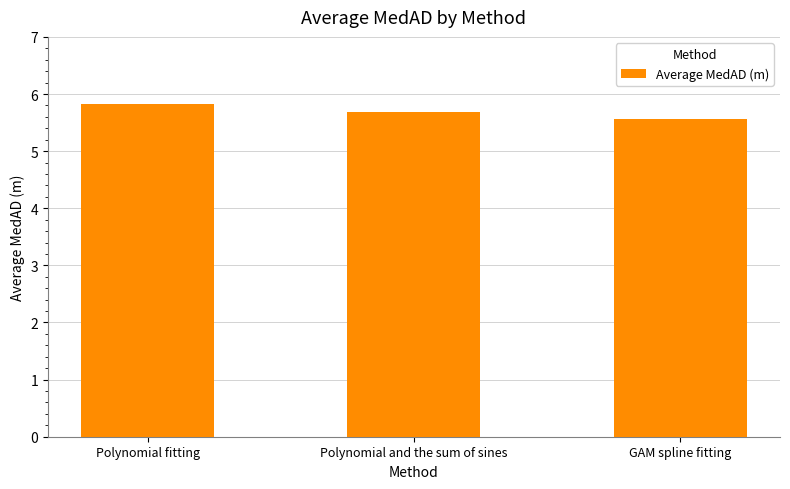

Between Polynomial fitting and GAM spline fitting, which is larger?

Polynomial fitting